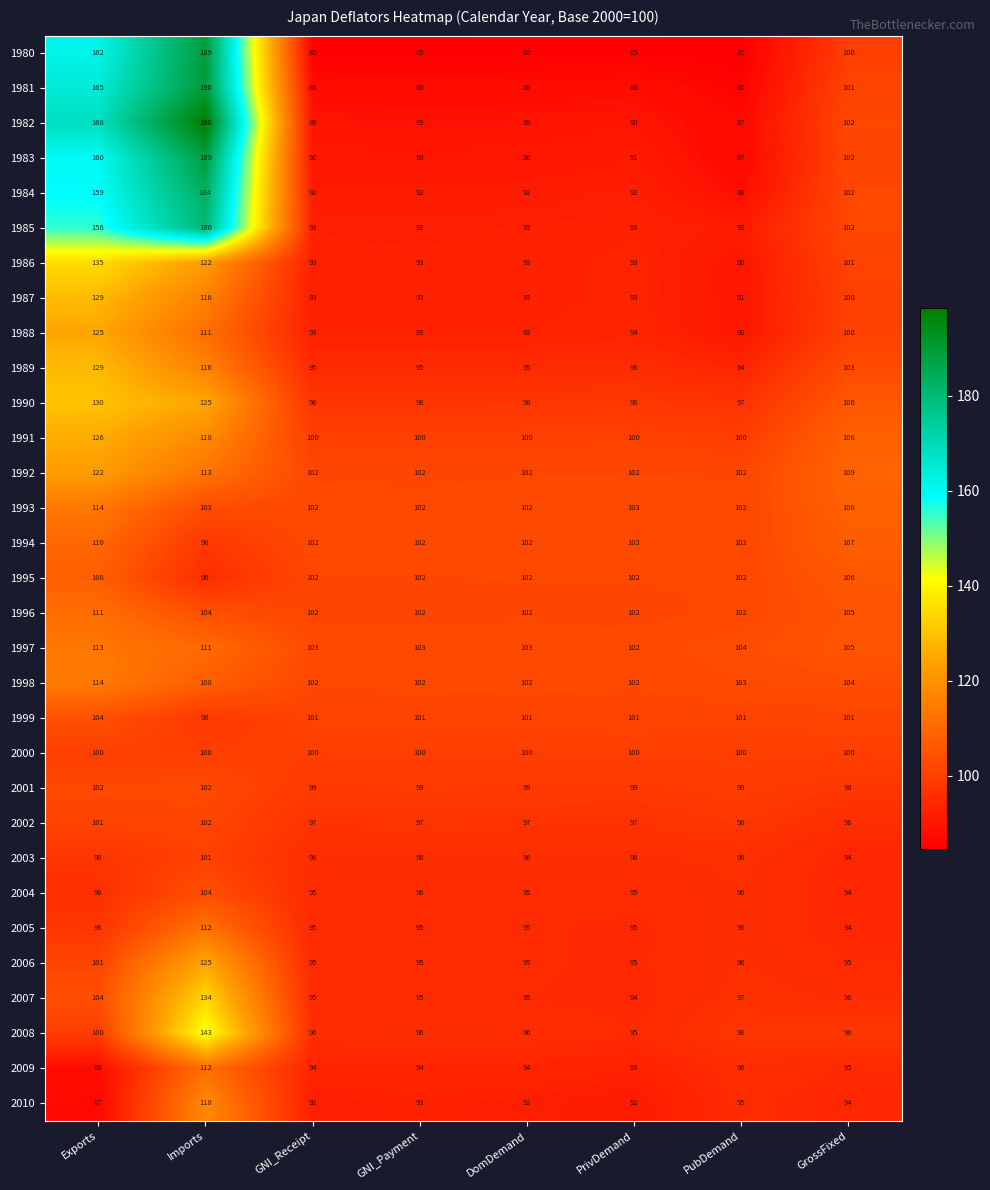

Which series has the widest spread of values?

1982